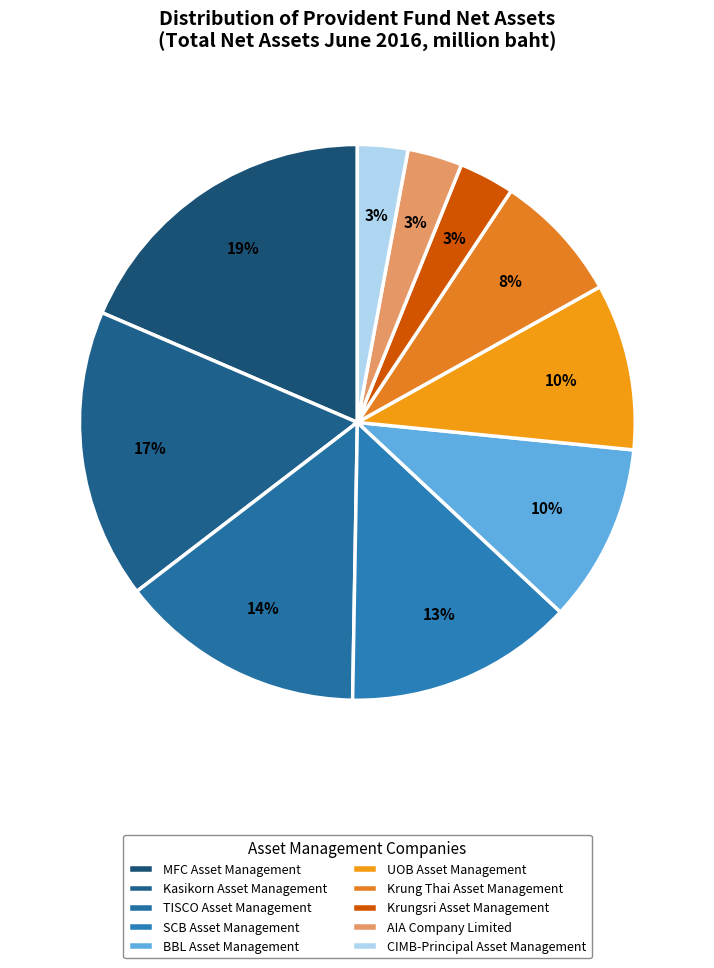

Which slice is the largest?

MFC Asset Management